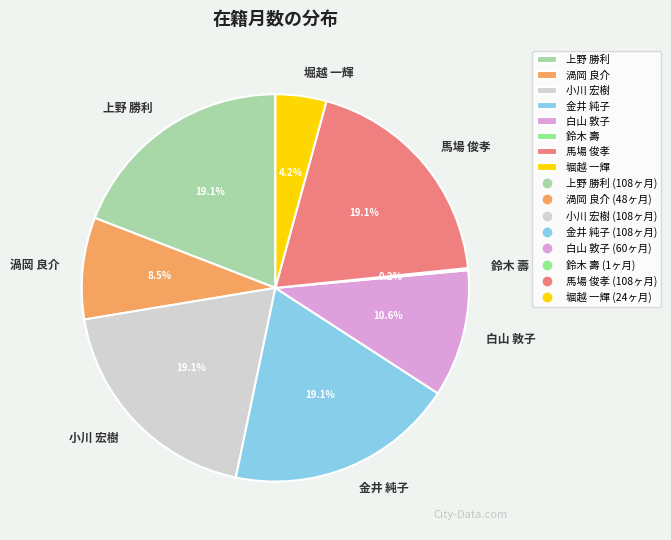

Is there a majority slice in this chart?

No